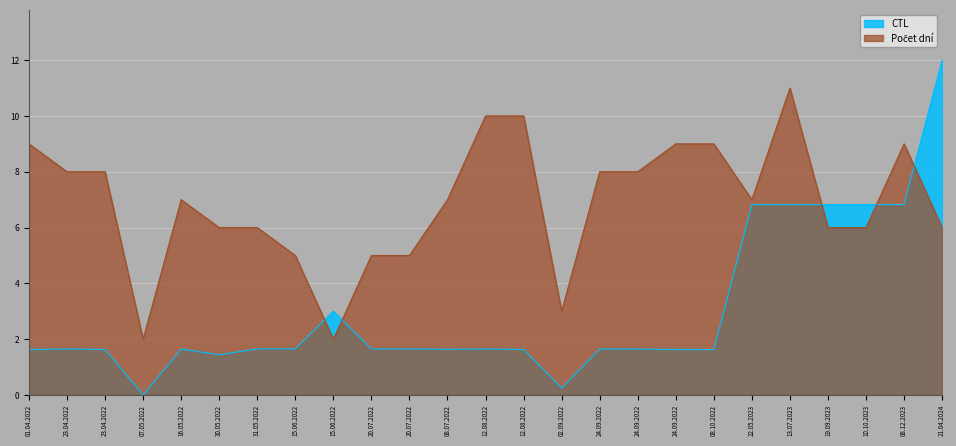

List the series in order of their overall mean, highest first.

Počet dní, CTL